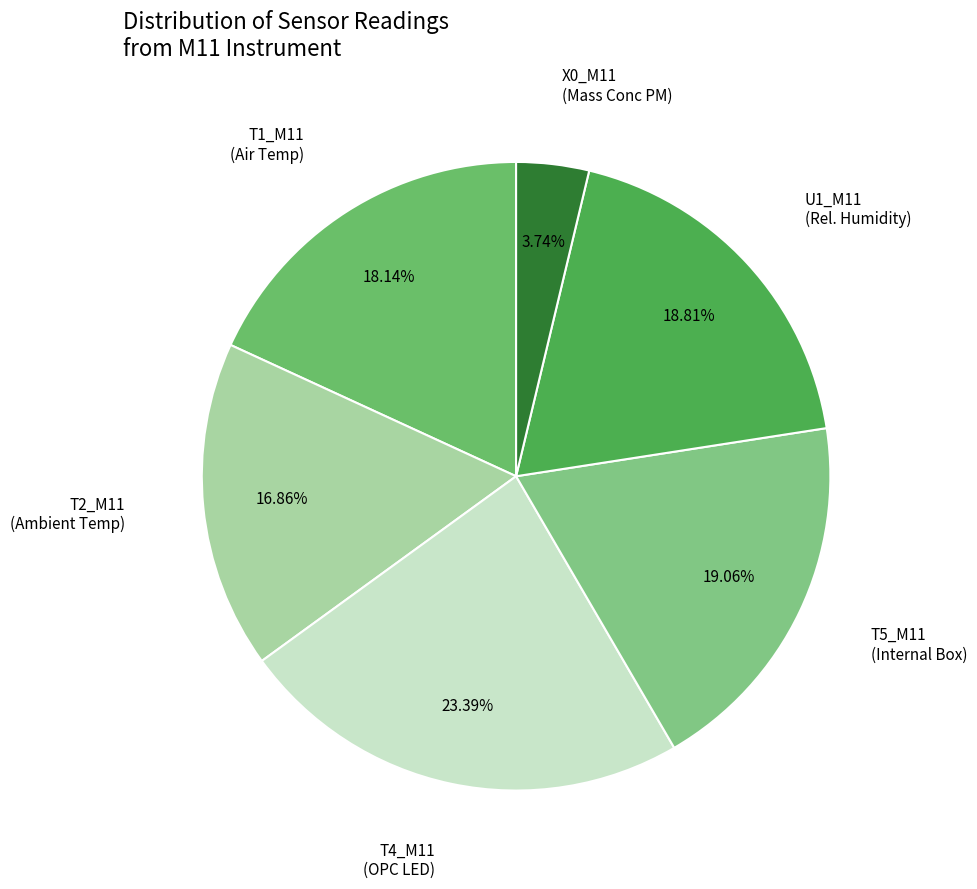

Which has a higher value, T5_M11 (Internal Box) or T1_M11 (Air Temp)?

T5_M11 (Internal Box)